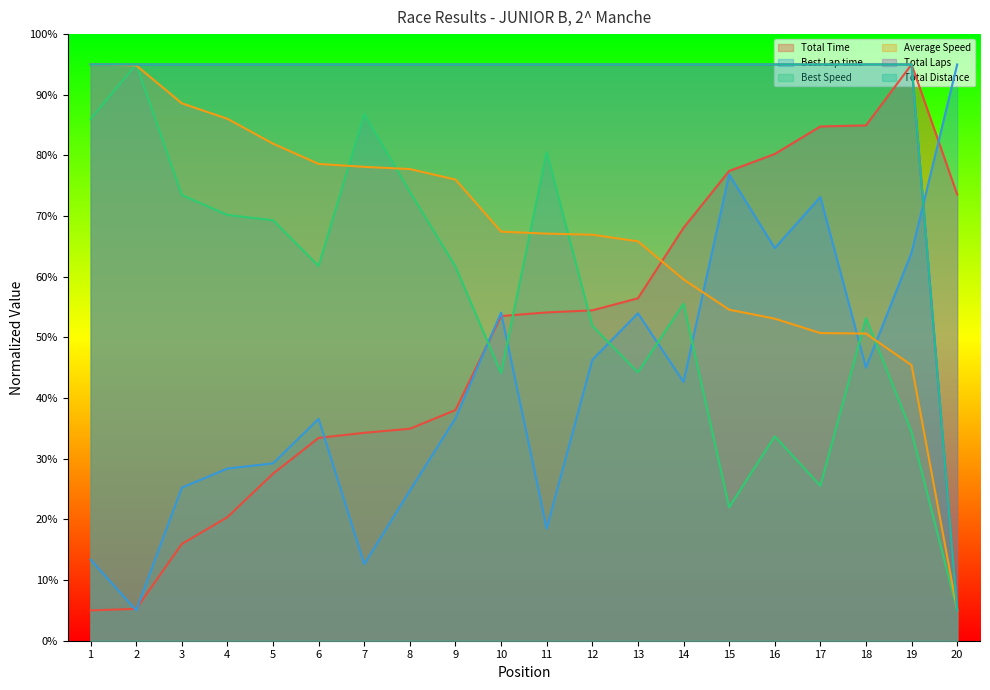

How many lines are shown in the chart?

6